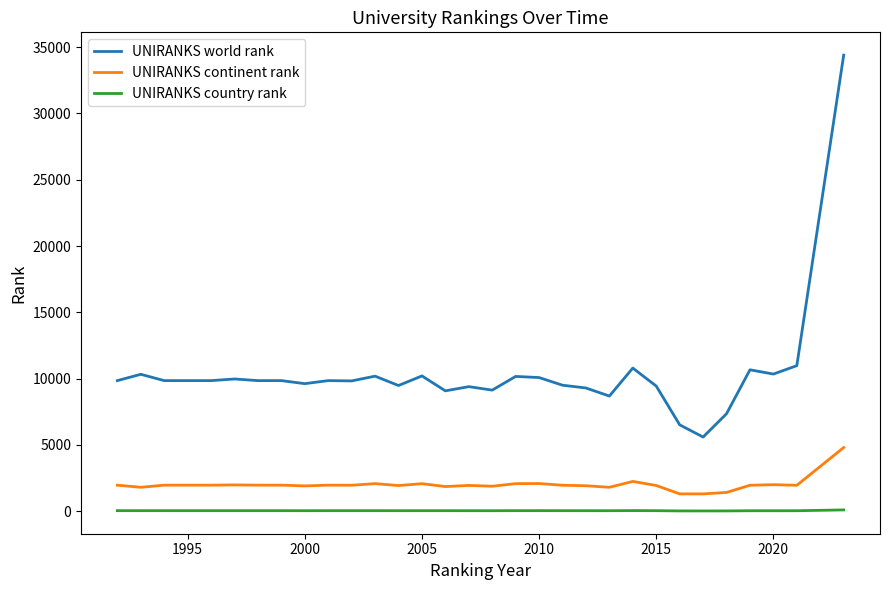

What is the minimum value for UNIRANKS world rank?

5598